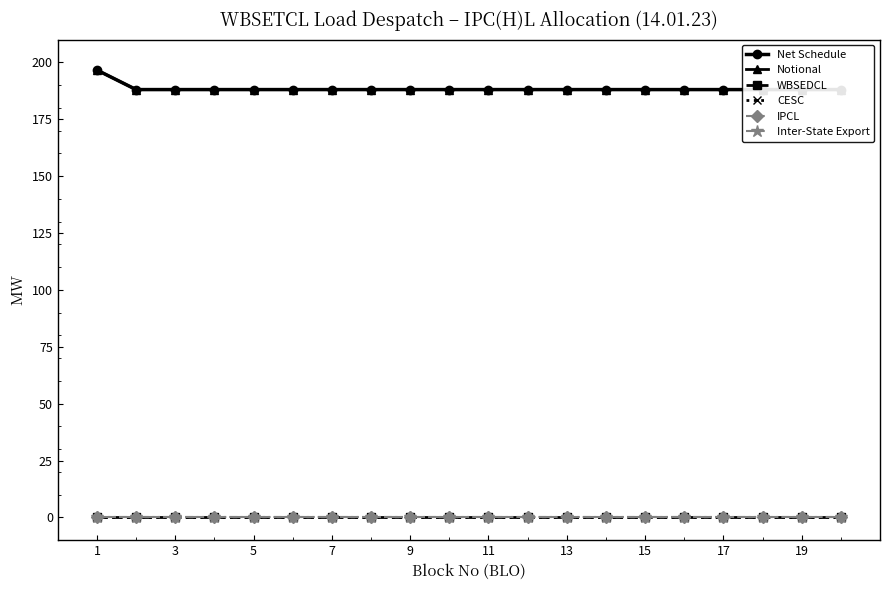

True or false: Net Schedule has more than 2 points higher than both neighbors.

False